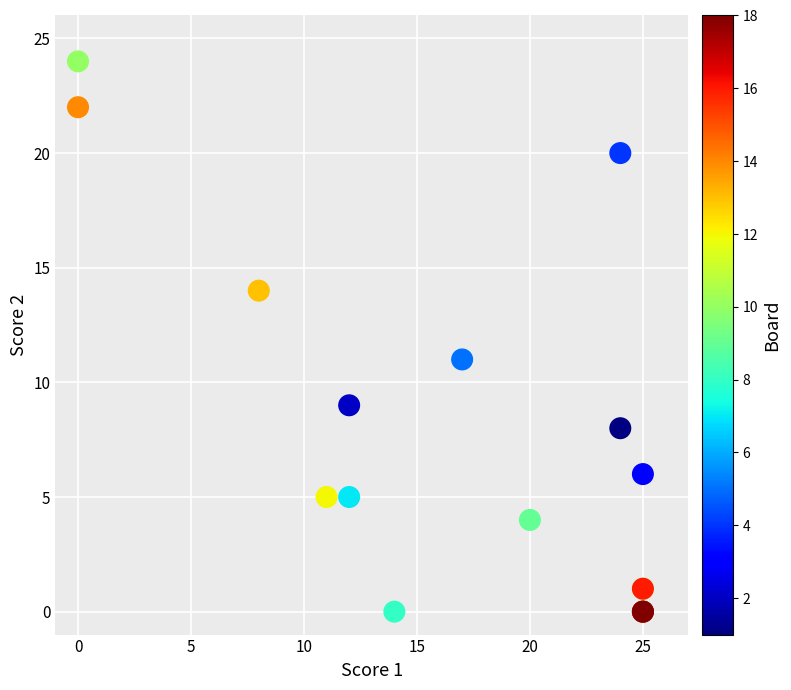

What Y value in the scatter plot is closest to 12?

11